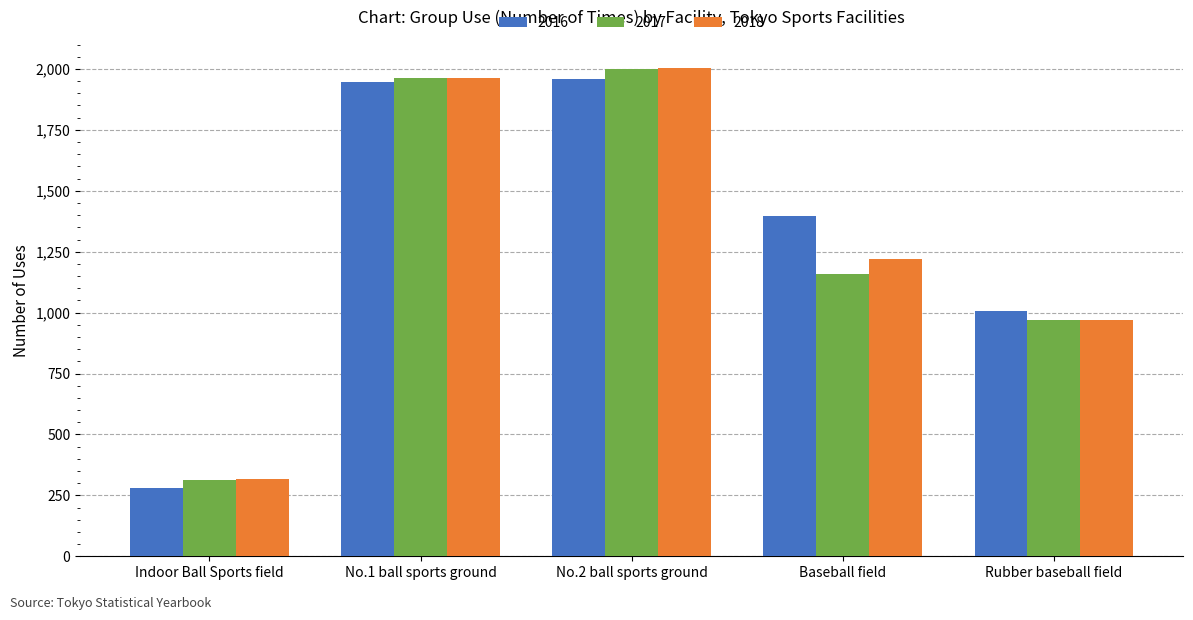

What is the value of the 2017 bar at the 3rd from the left?

1999